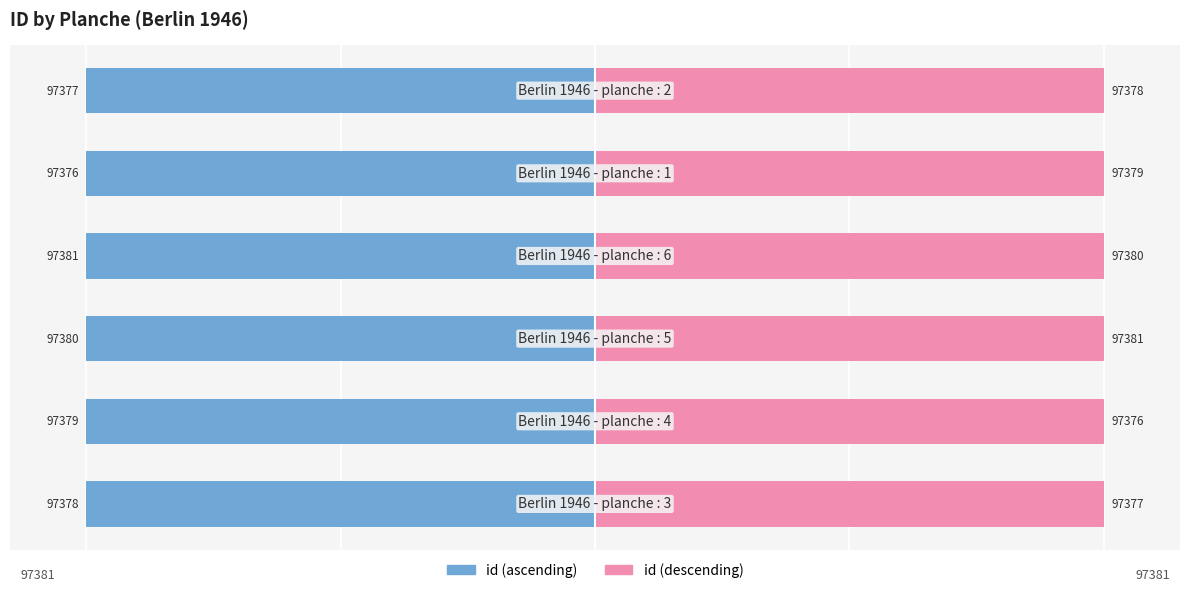

At which label is Left series (id ascending) closest to -99?

4